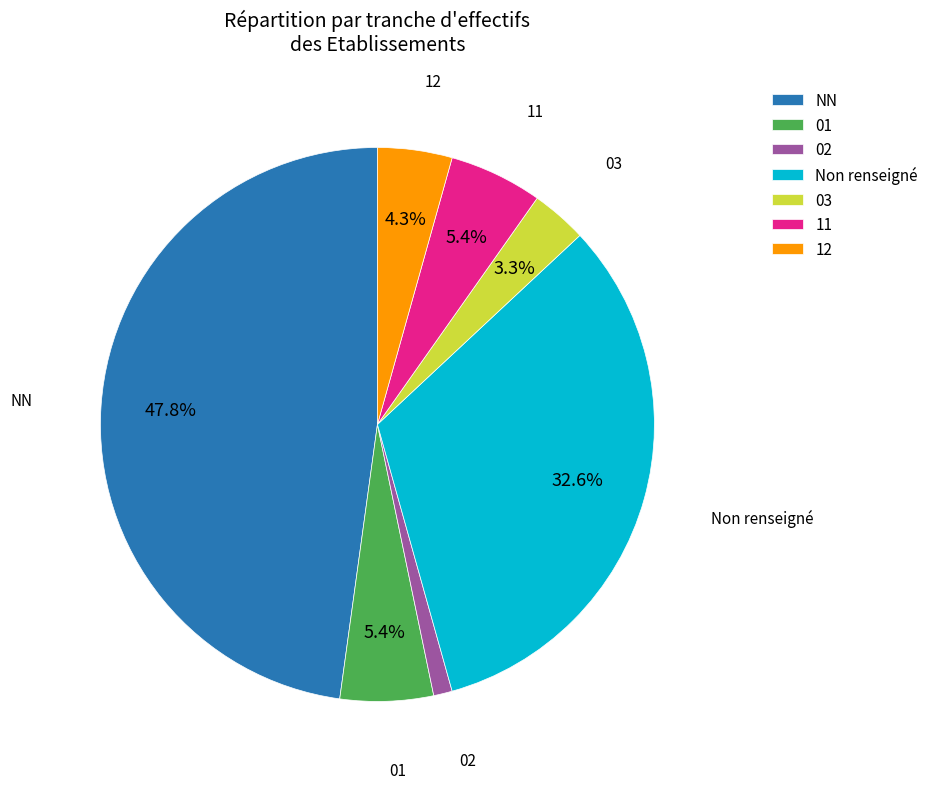

Combined, do 12 and 03 account for over 50%?

No